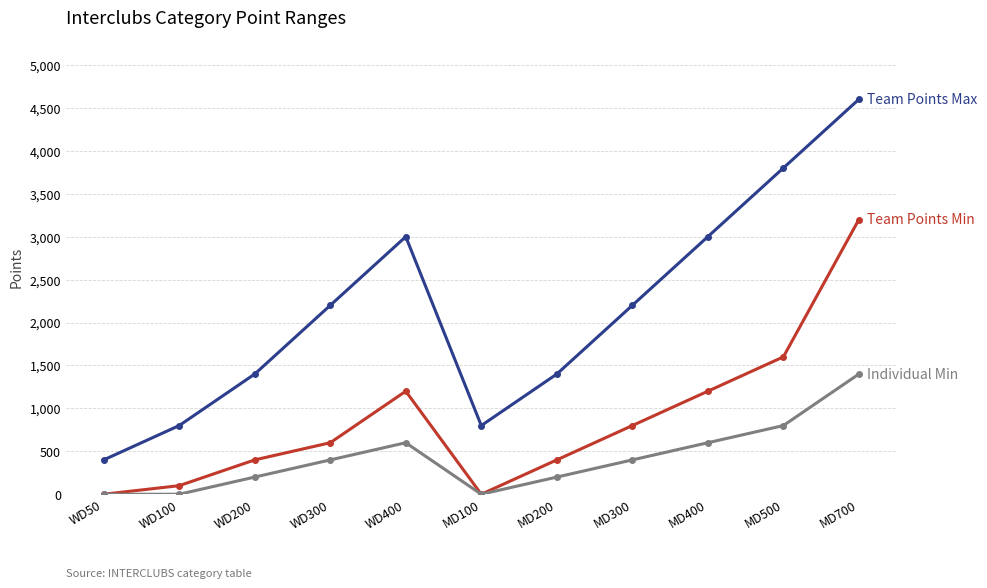

What is the label of the 8th point from the right?

WD300